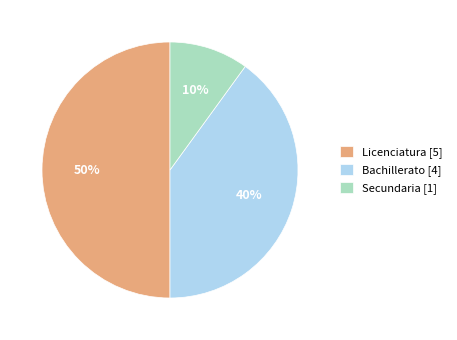

Which slice is the smallest?

Secundaria [1]